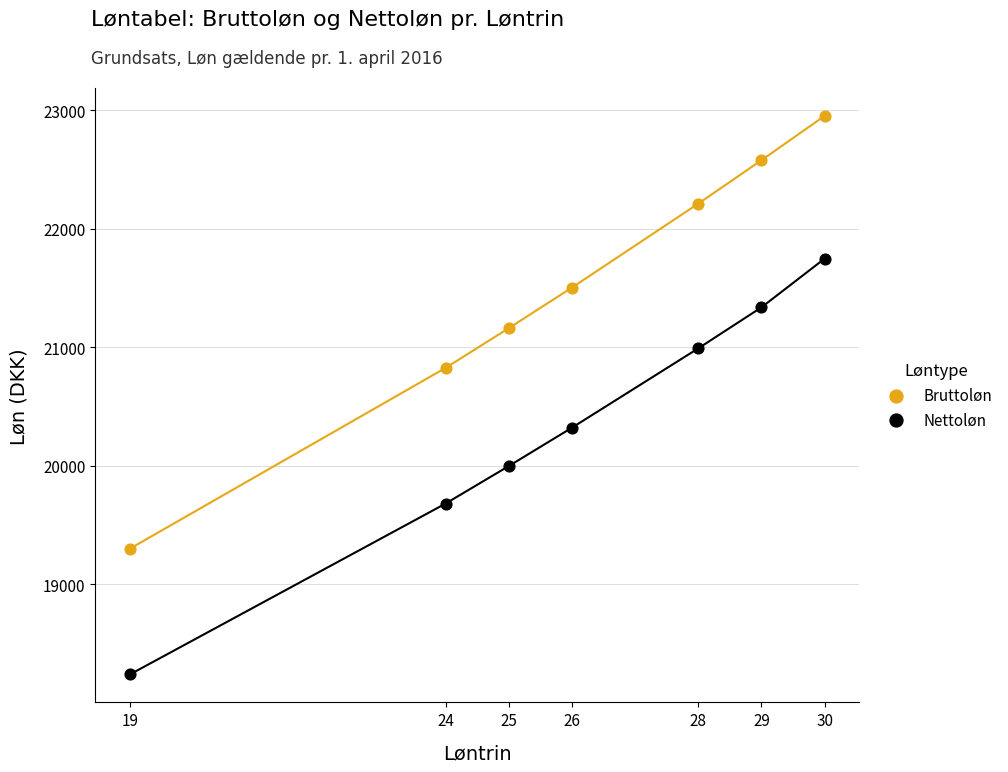

Across all data points, what is the range of Y values (max minus min)?

4714.8